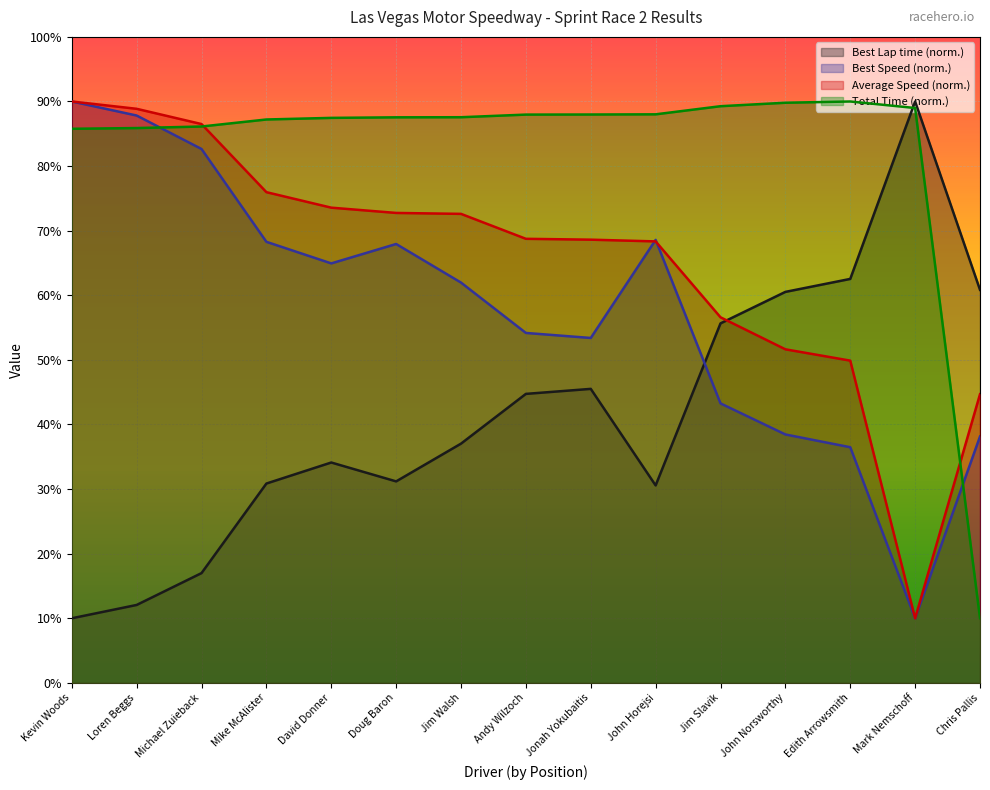

Between Kevin Woods and Doug Baron, which is larger?

Doug Baron